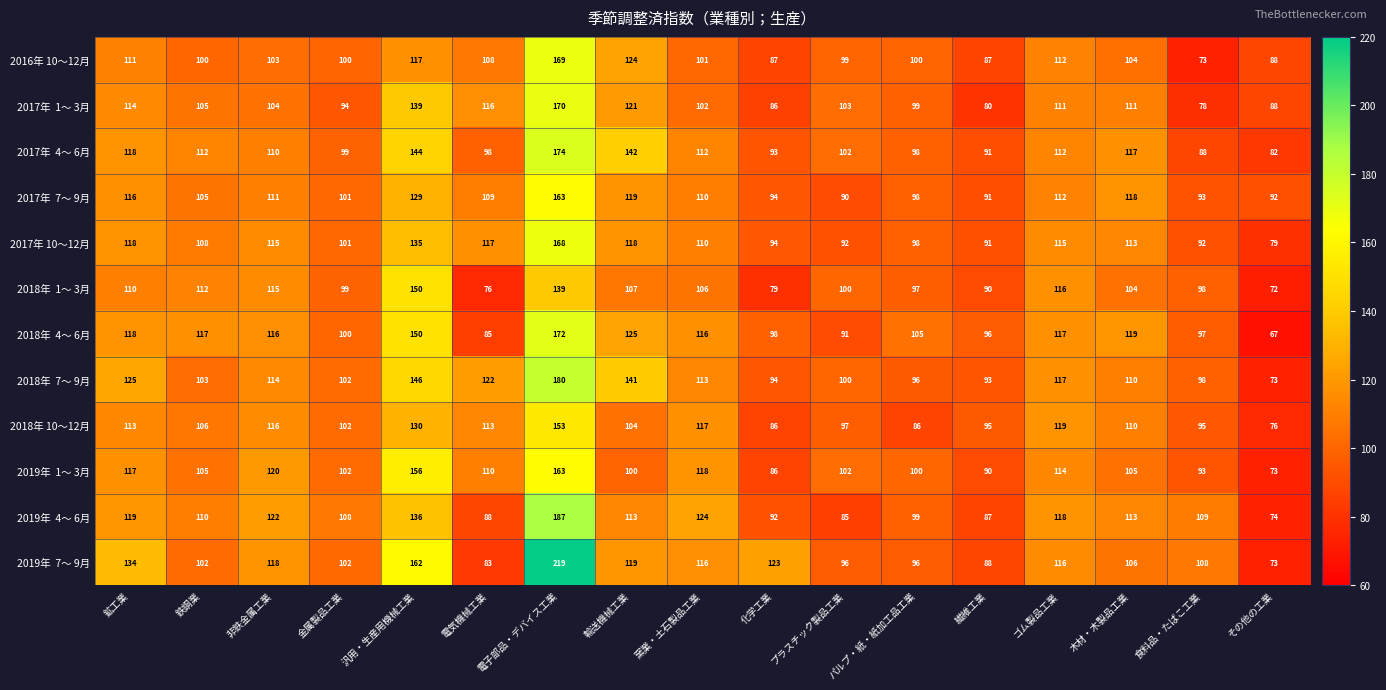

What is the sum of the 2018年 10～12月 values at ゴム製品工業 and 繊維工業?

214